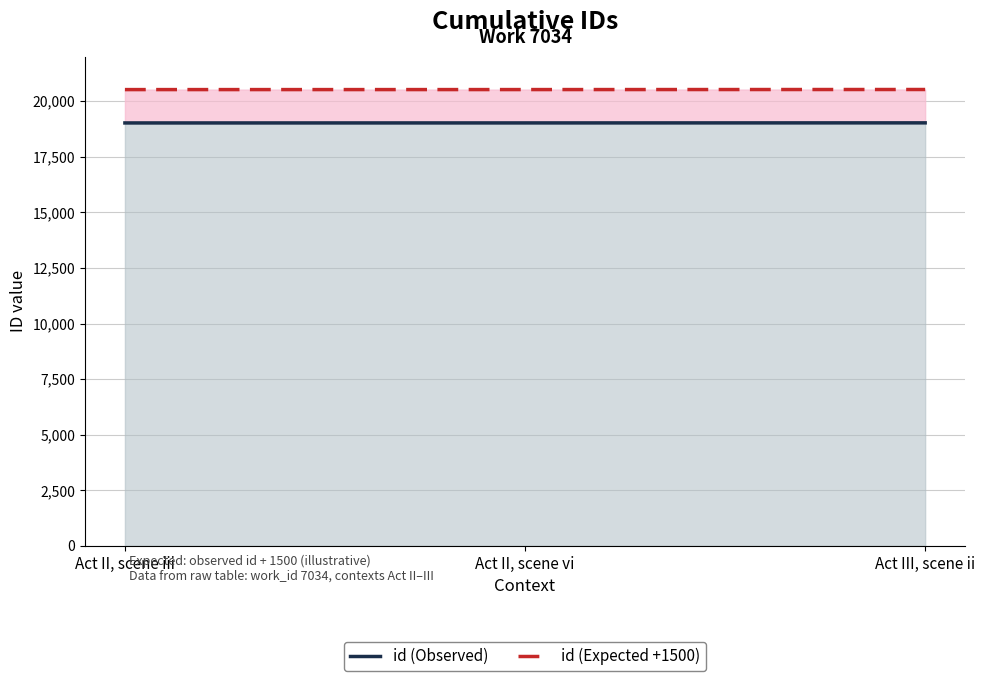

How many data points in id (Observed) are less than 19024?

1